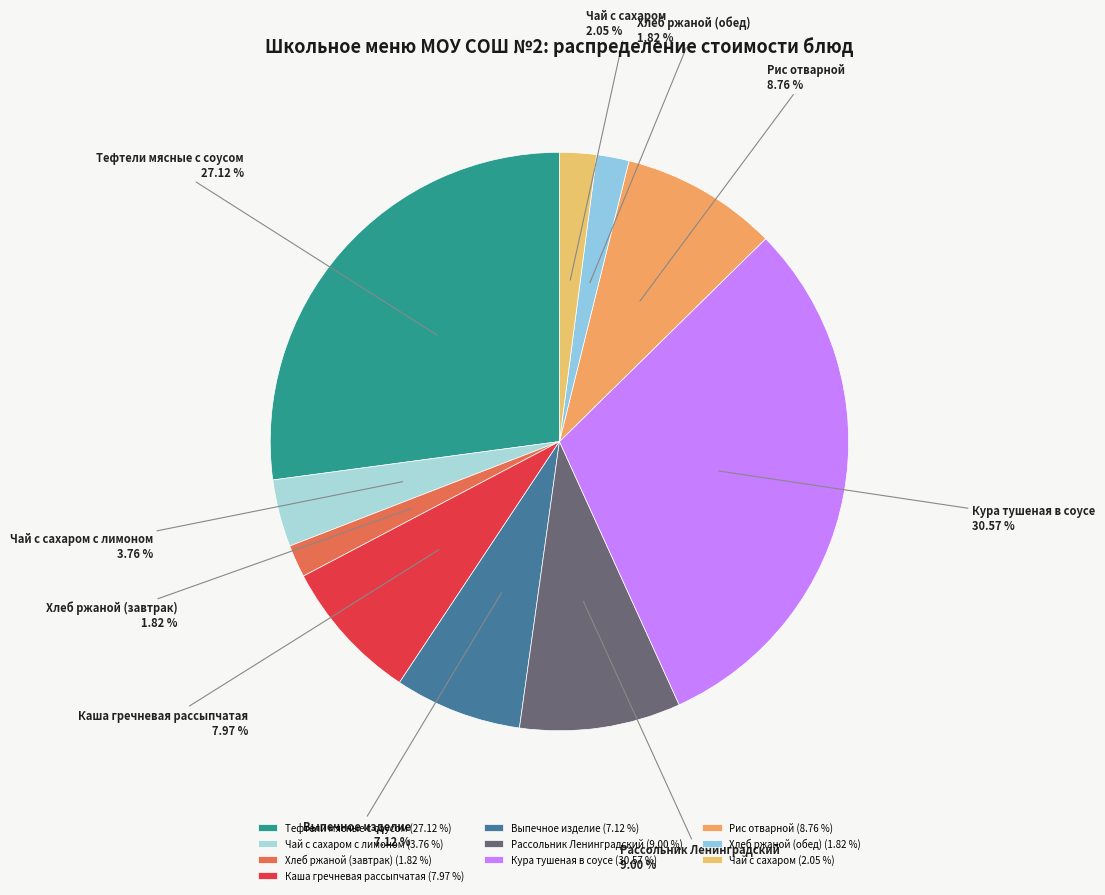

To the nearest percent, what is the average slice percentage?

10%